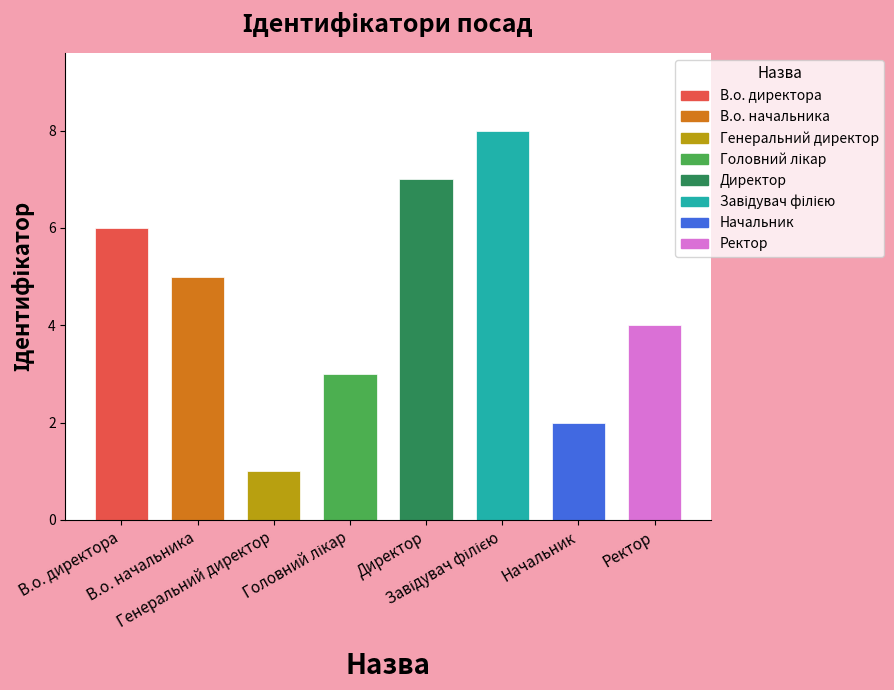

At which category does the chart reach its minimum across all series?

Генеральний директор